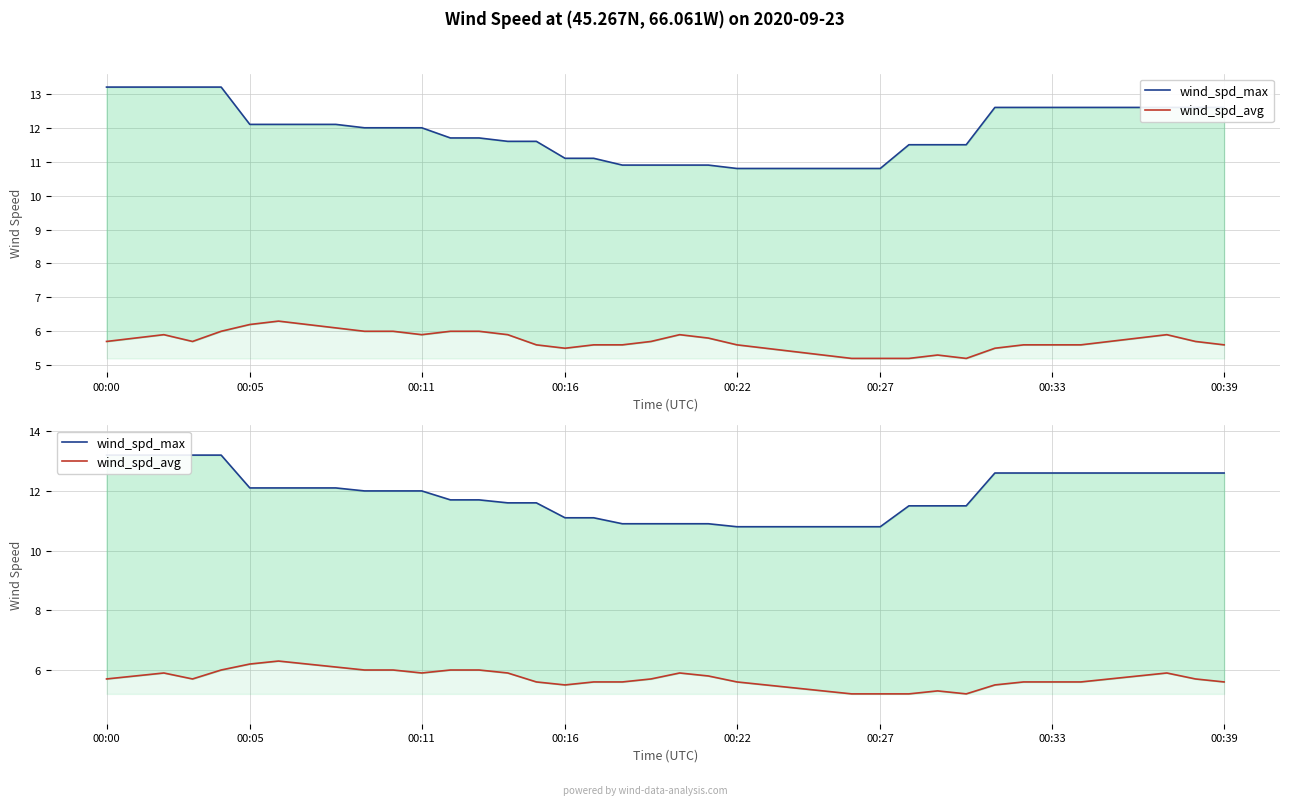

Which series changed the most between 25 and 26?

wind_spd_avg